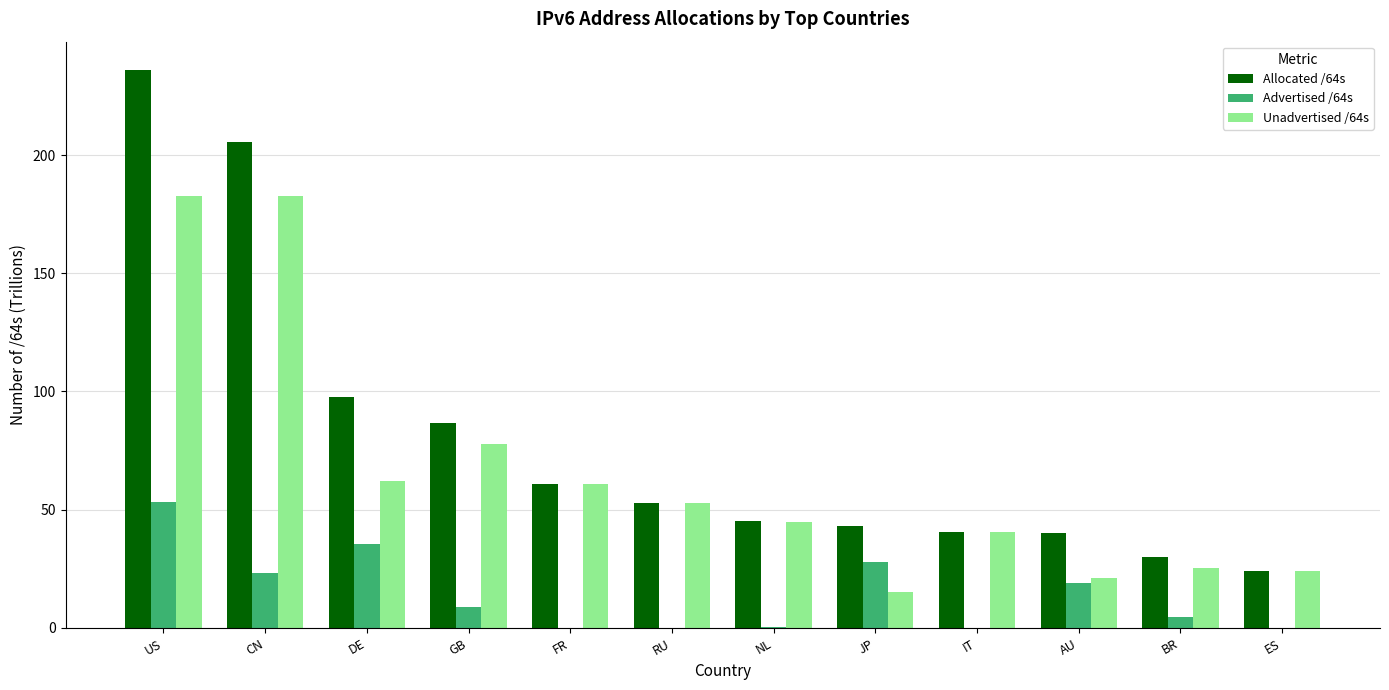

What is the maximum value shown in the chart?

236.1